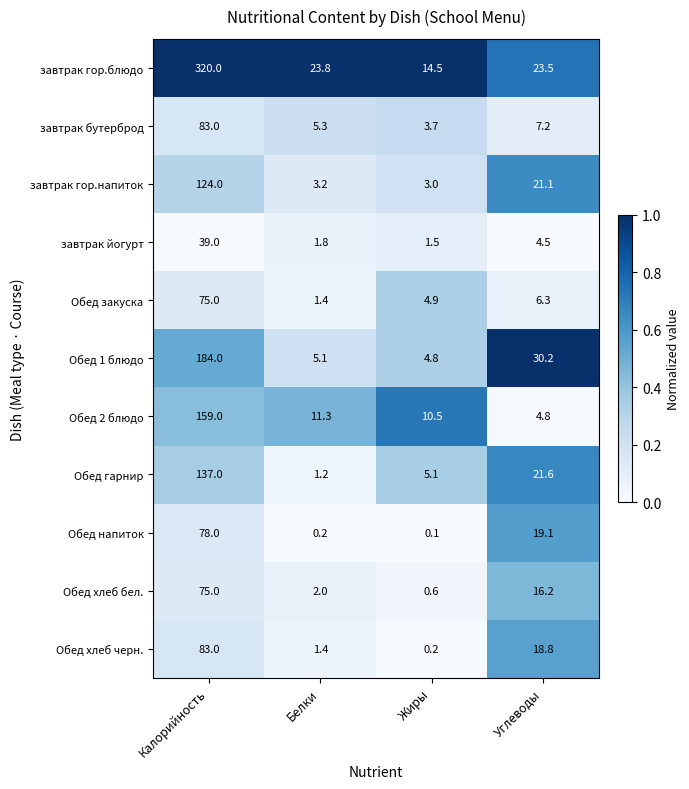

Which series changed the most between Белки and Углеводы?

Обед 1 блюдо